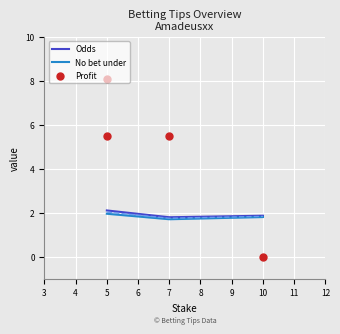

Is the value of Odds at 5 greater than the value of No bet under at 7?

Yes